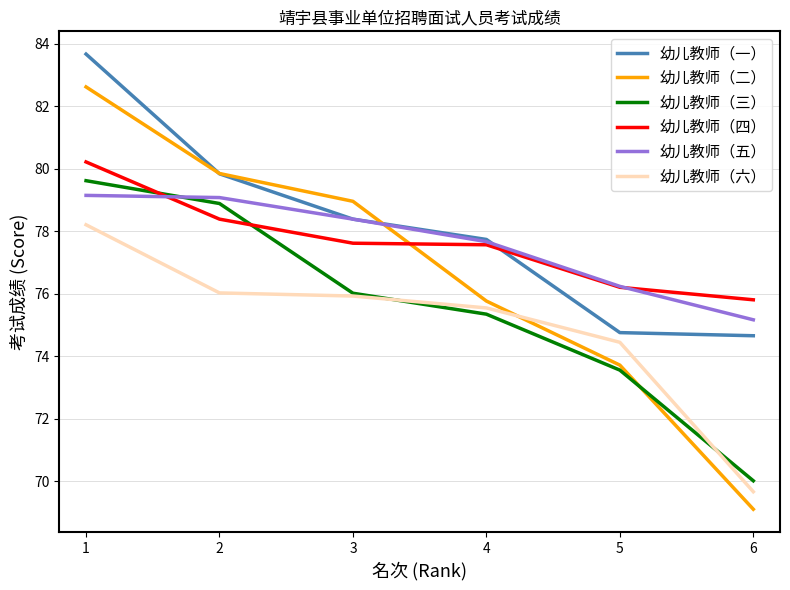

Between 3 and 5, which series saw the biggest shift?

幼儿教师（二）